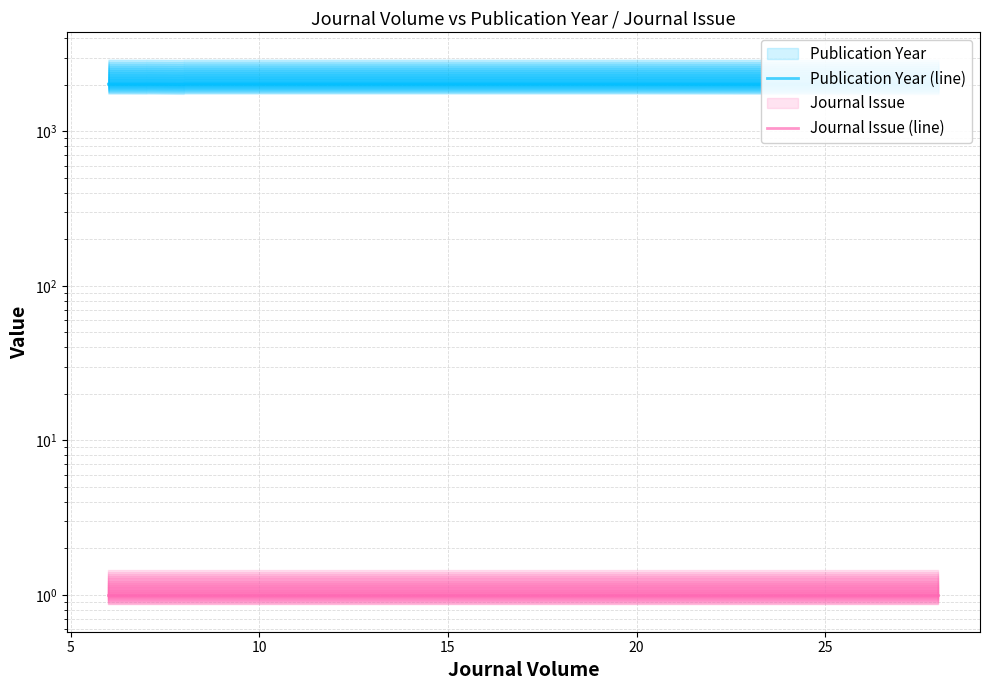

List the series in order of their overall mean, lowest first.

Journal Issue (line), Publication Year (line)